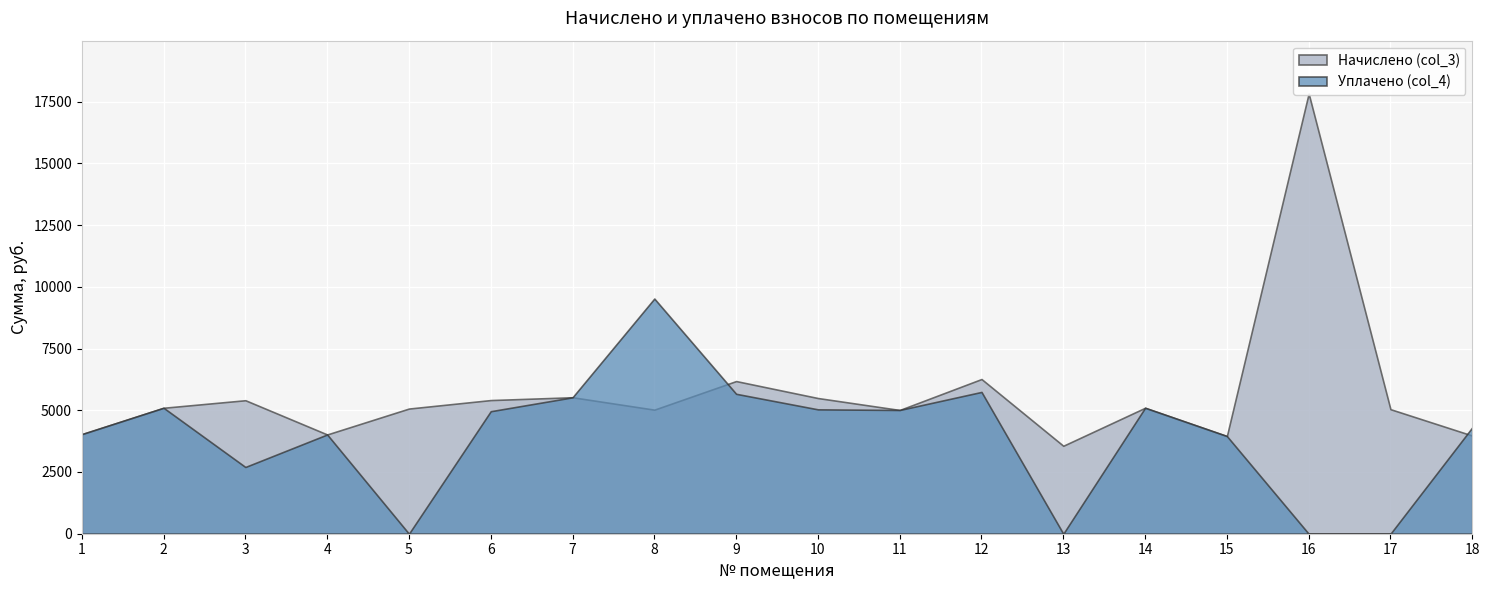

What is the total value across all series at 1?

8064.5